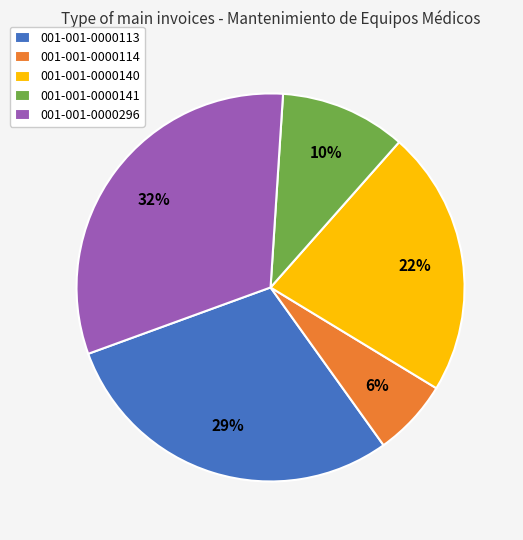

How many slices are in this pie chart?

5